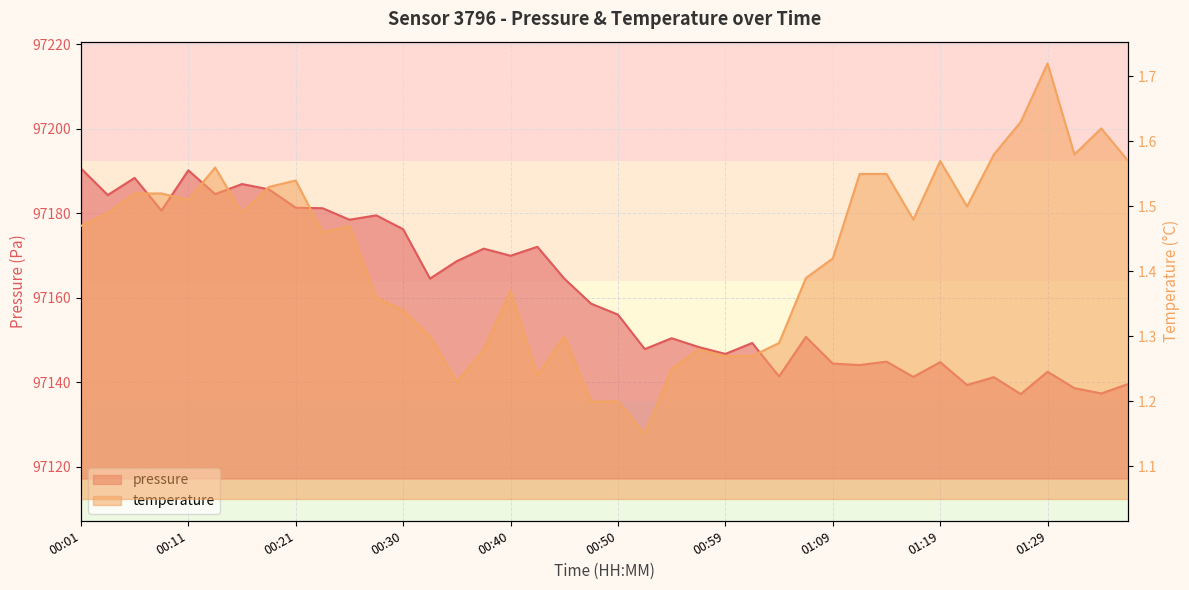

True or false: pressure has a value of 47381.4 at 01:24.

False